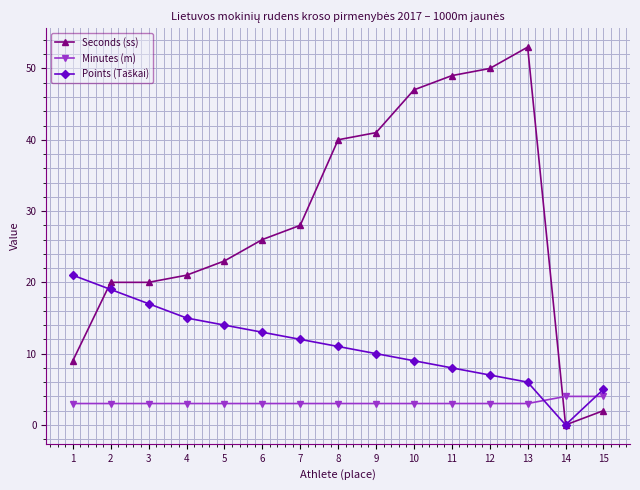

True or false: Minutes (m) and Seconds (ss) cross at least once.

True